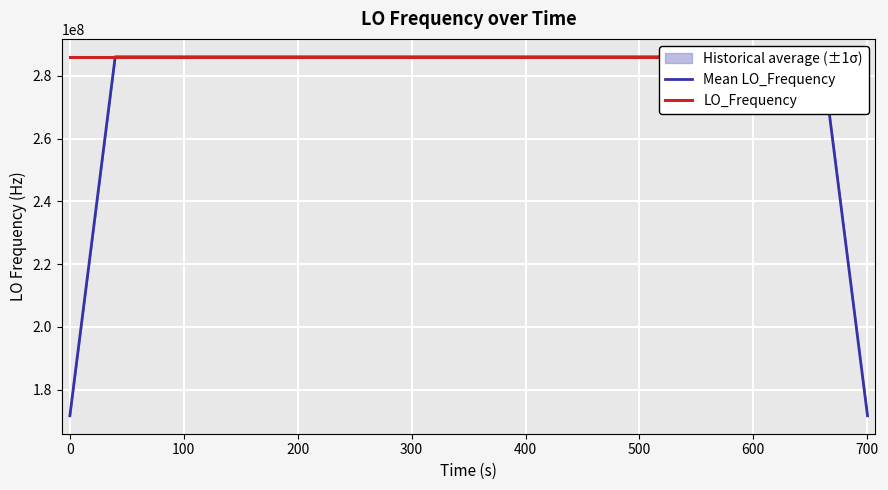

What is the lowest value of the Mean LO_Frequency series?

171628199.9